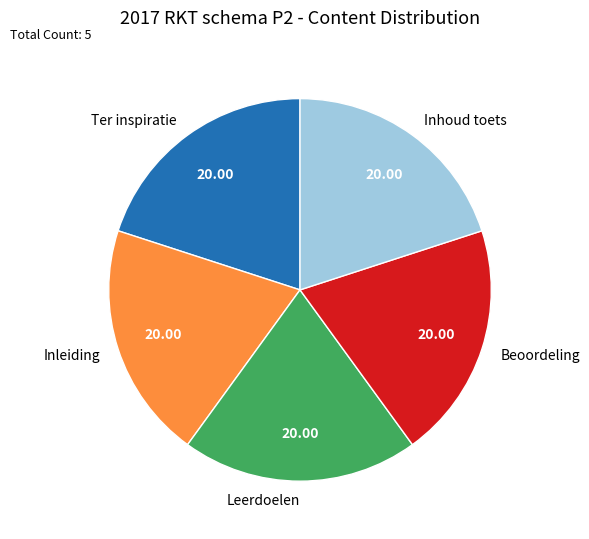

Do Ter inspiratie and Inhoud toets together represent more than half of the pie?

No